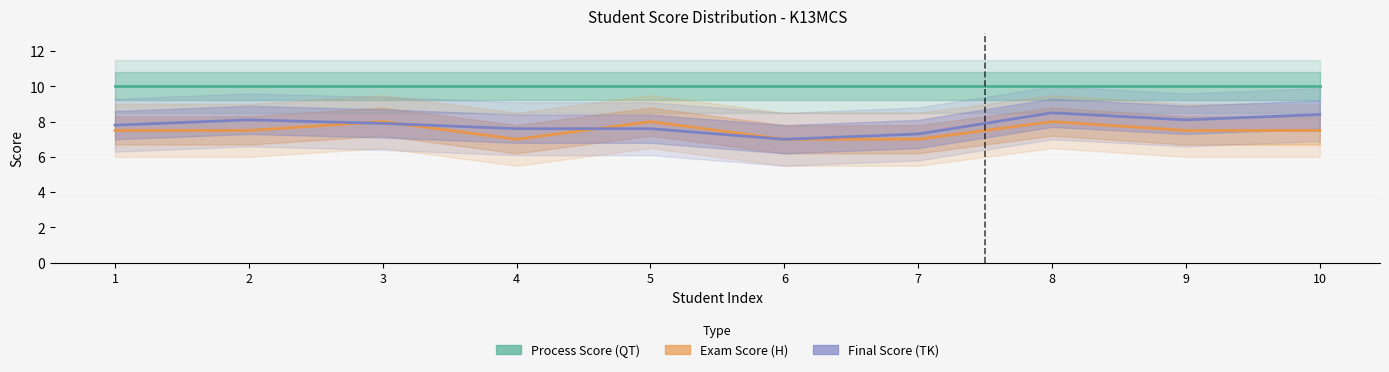

At how many categories does at least one series exceed 7?

10